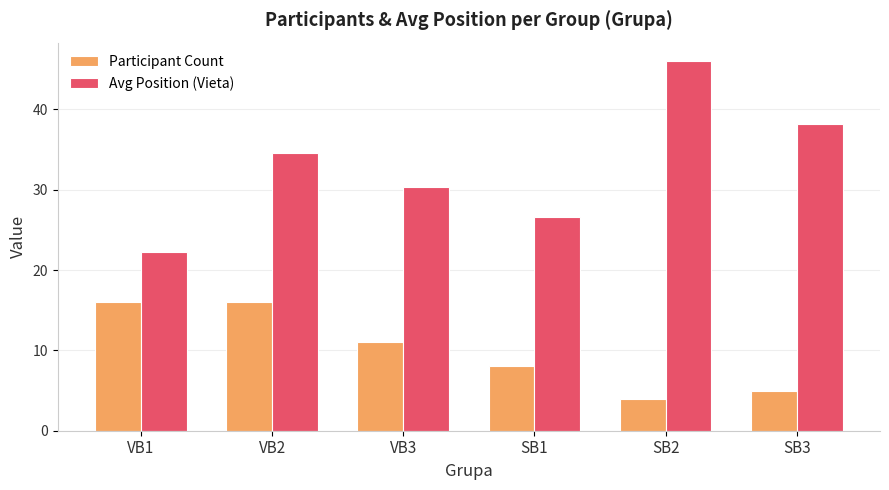

Which category has the lowest value across all series?

SB2